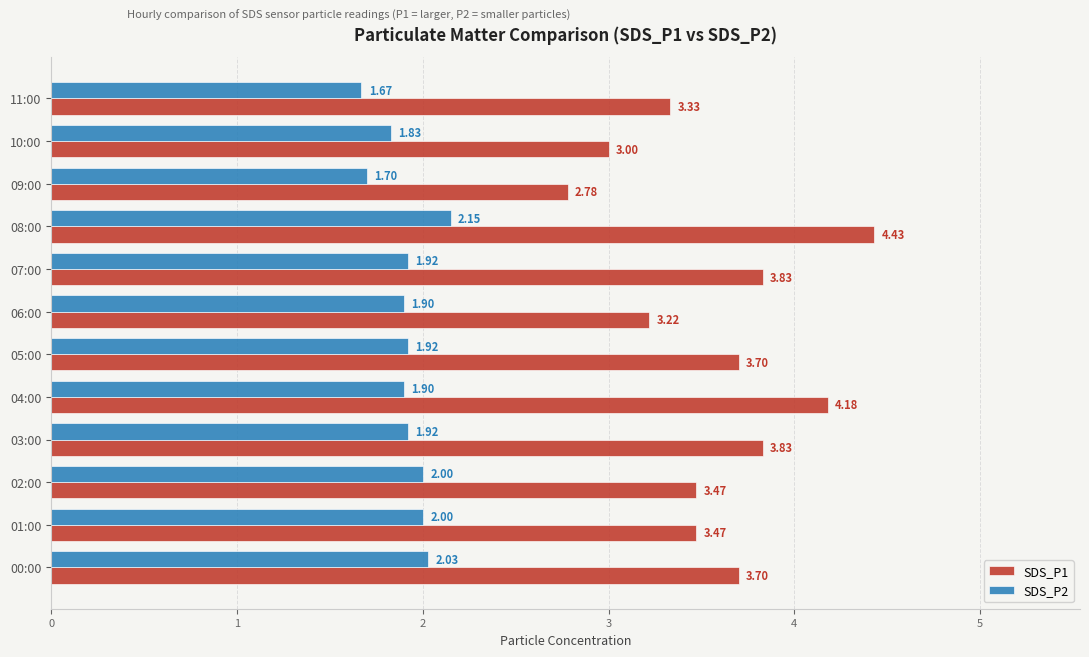

At how many categories does at least one series exceed 2?

12